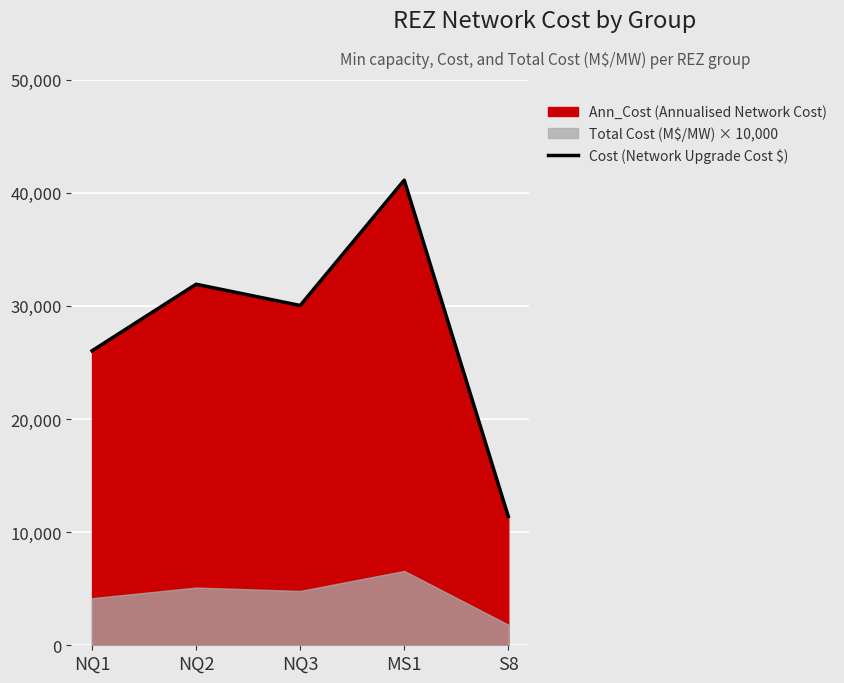

Rank the categories by value from lowest to highest.

S8, NQ1, NQ3, NQ2, MS1